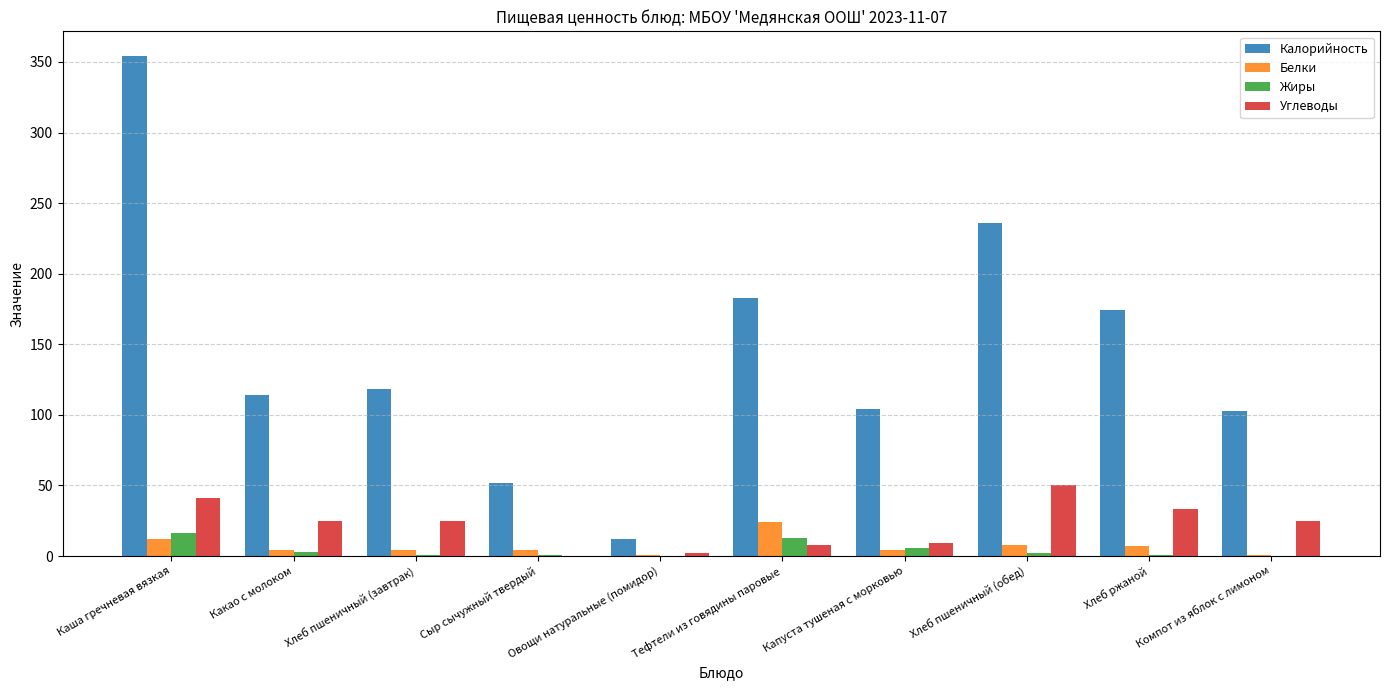

Which series has the largest total across all categories?

Калорийность